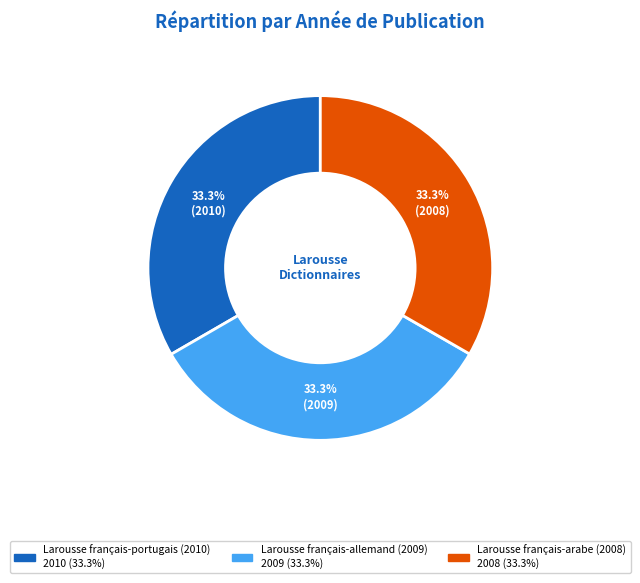

How many slices are in this pie chart?

3